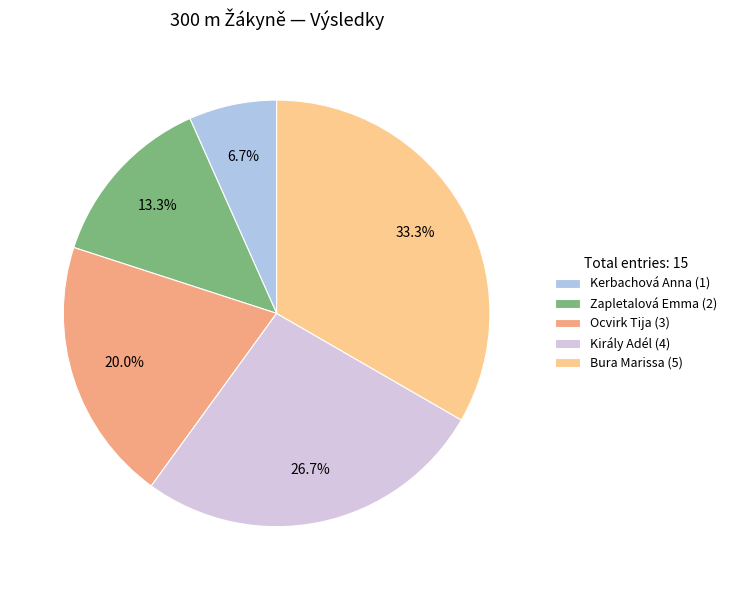

Does Zapletalová Emma represent more than half of the total?

No